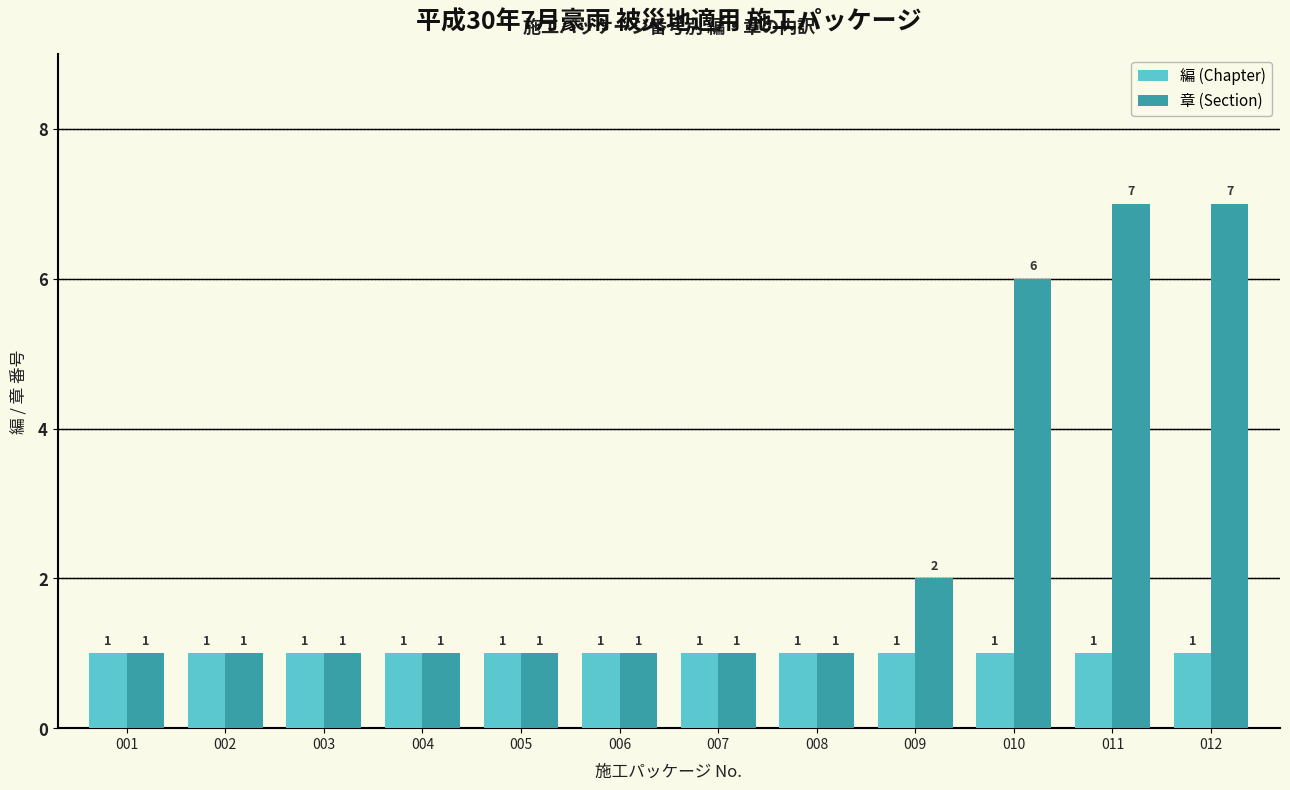

Is the value of 章 (Section) at 011 greater than the value of 編 (Chapter) at 003?

Yes